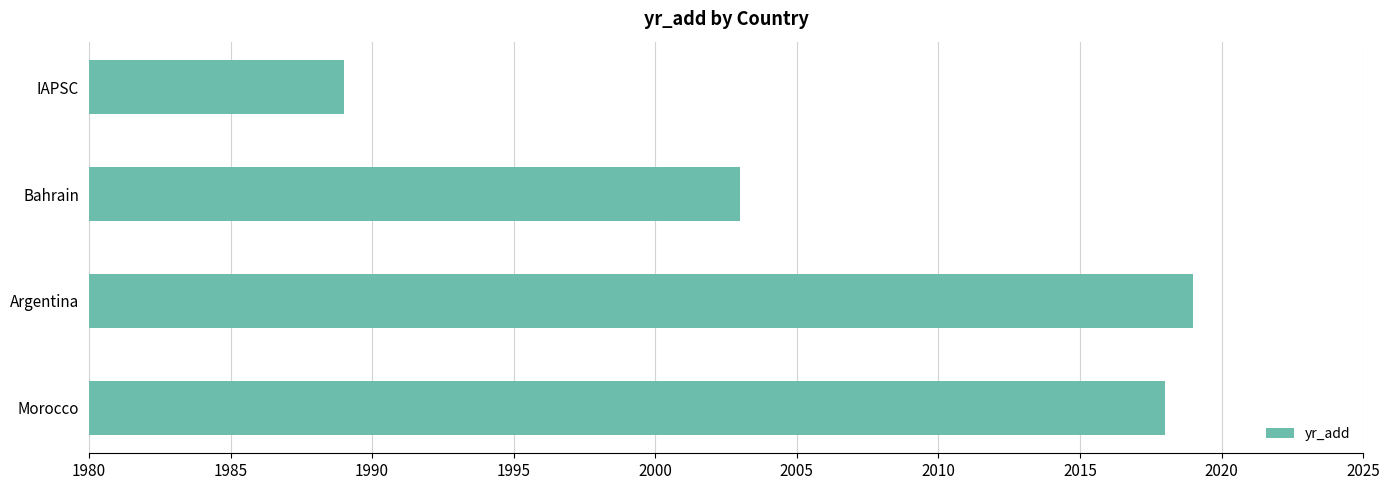

Reading top to bottom, transcribe all the data shown in this chart.

IAPSC=1989	Bahrain=2003	Argentina=2019	Morocco=2018